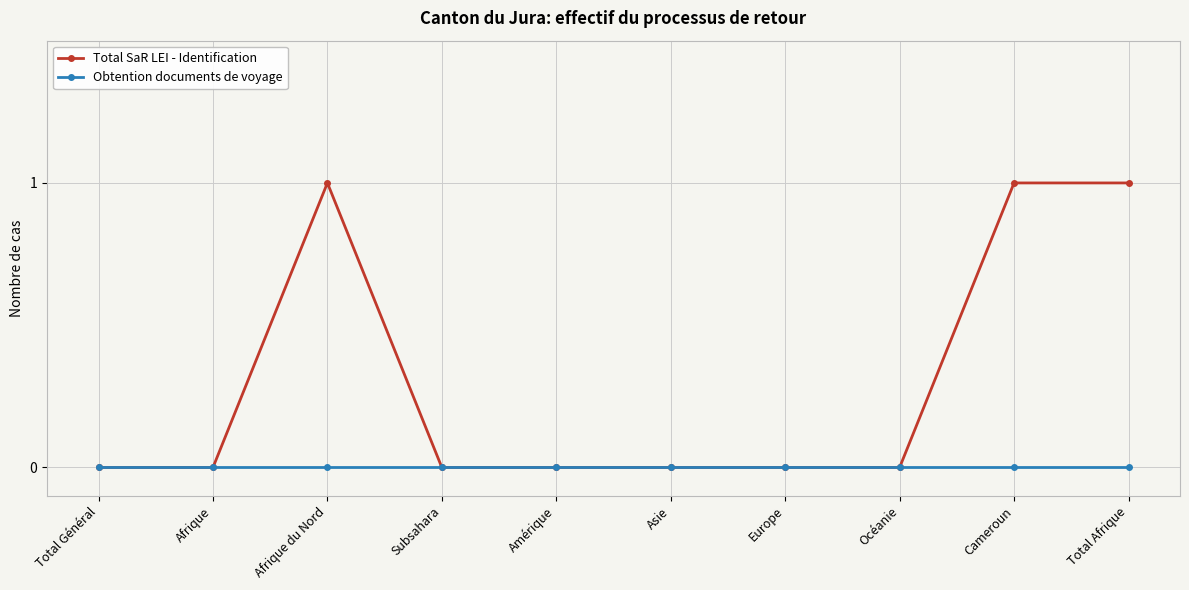

Rank the series by their average value, from lowest to highest.

Obtention documents de voyage, Total SaR LEI - Identification